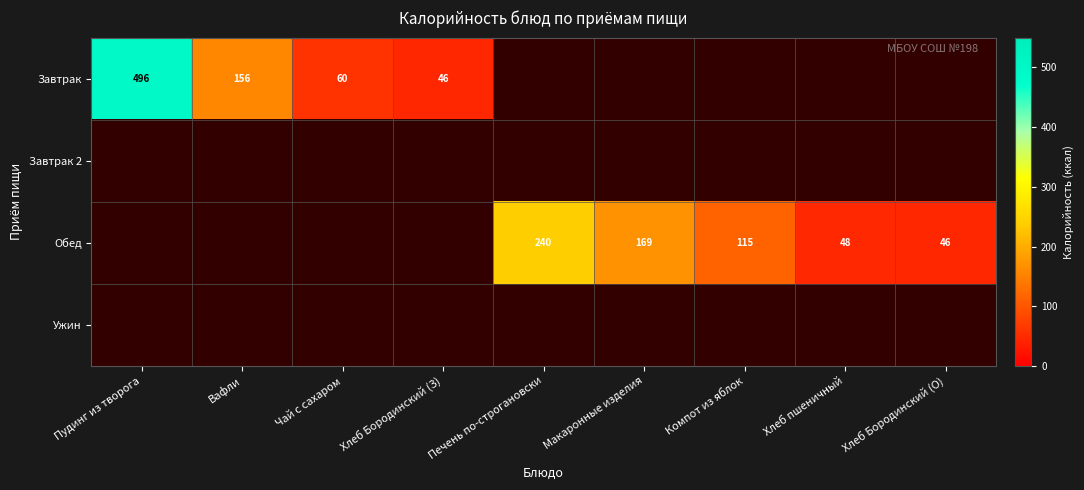

What is the highest value of the Завтрак series?

496.0